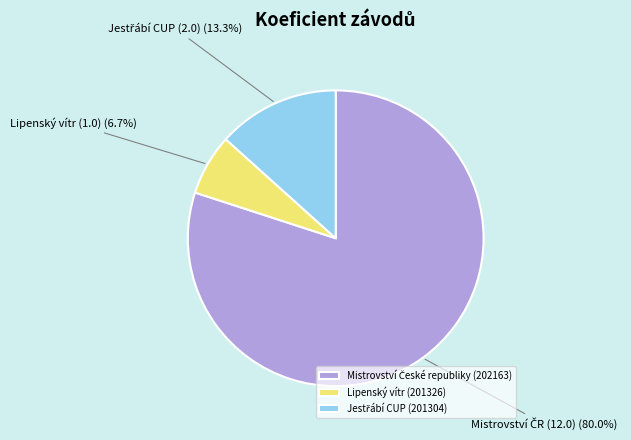

What is the smallest slice in the pie chart?

Lipenský vítr (201326)